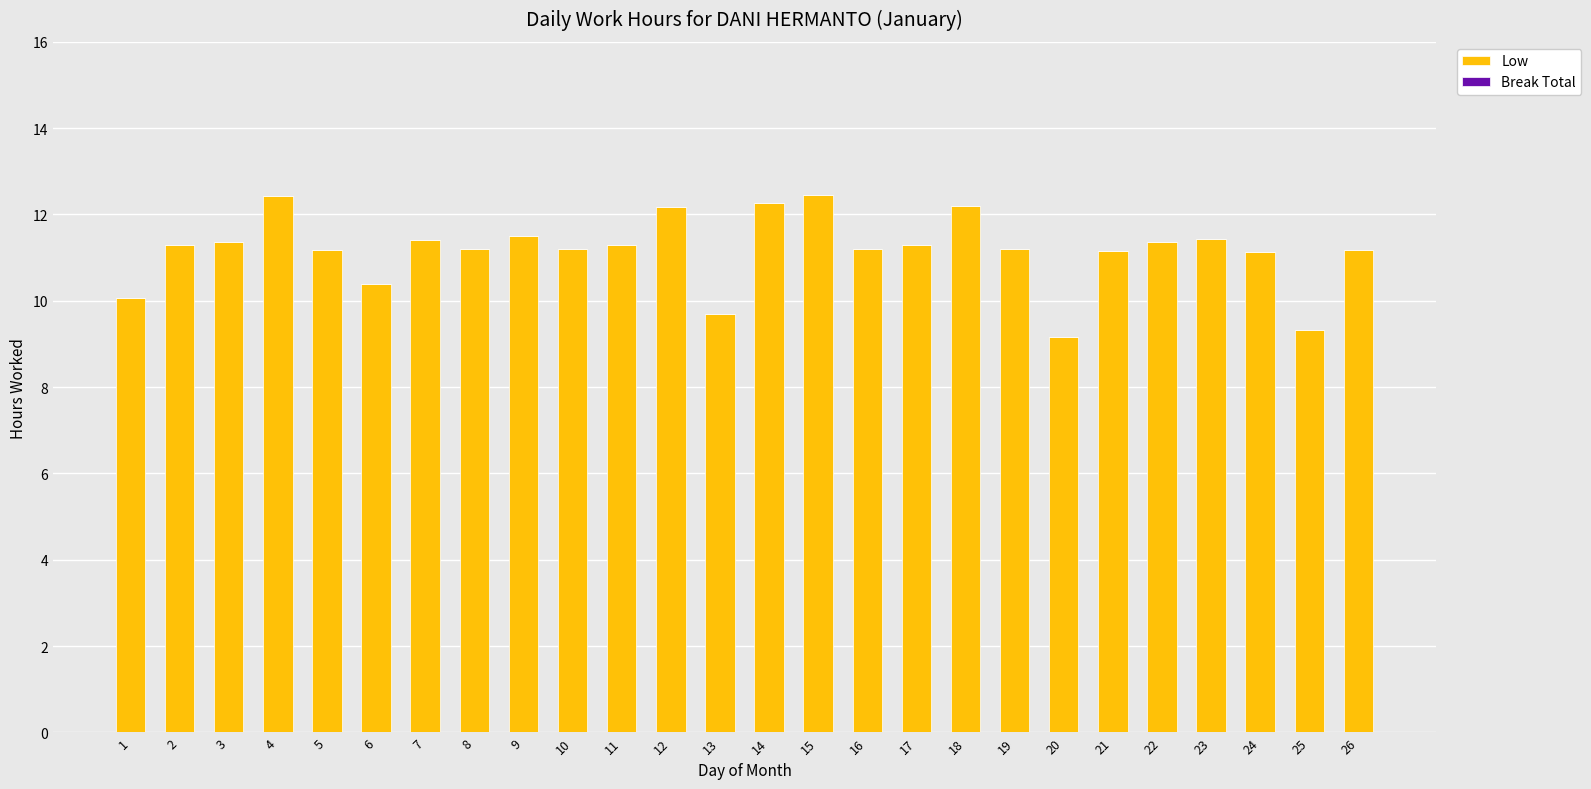

What is the value of the 3rd bar from the left?

11.4